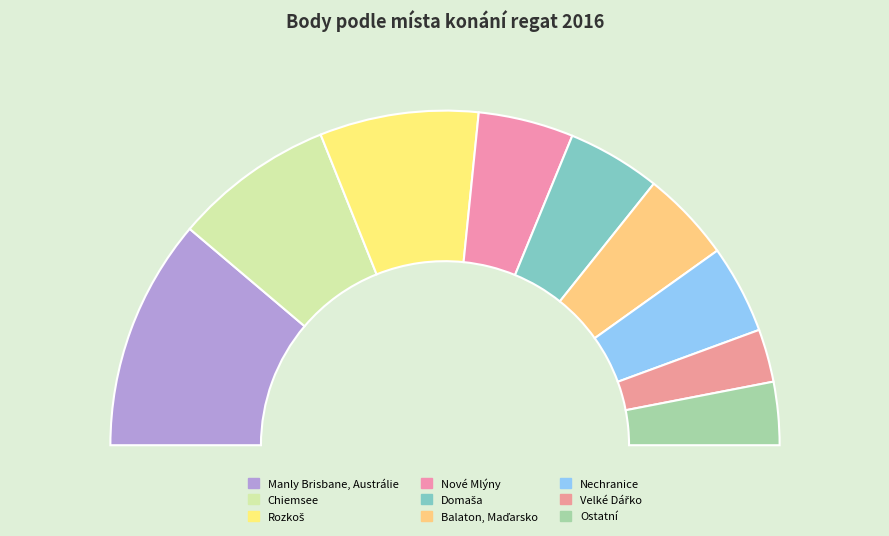

Is Balaton, Maďarsko the majority of the pie?

No